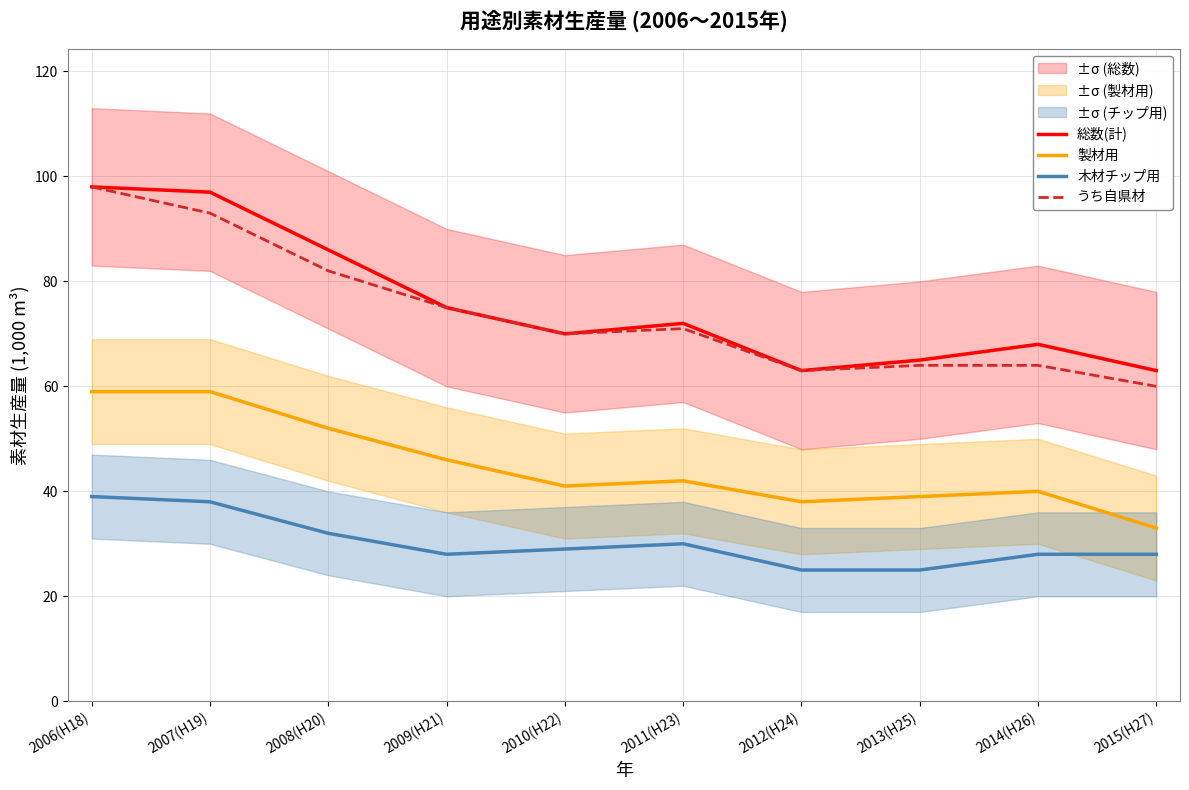

At how many categories does at least one series exceed 42?

10